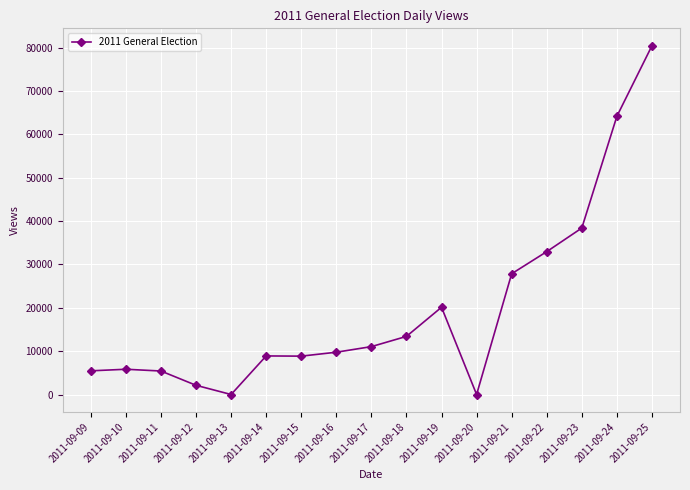

The chart shows a value of 27841 at 2011-09-21. True or false?

True